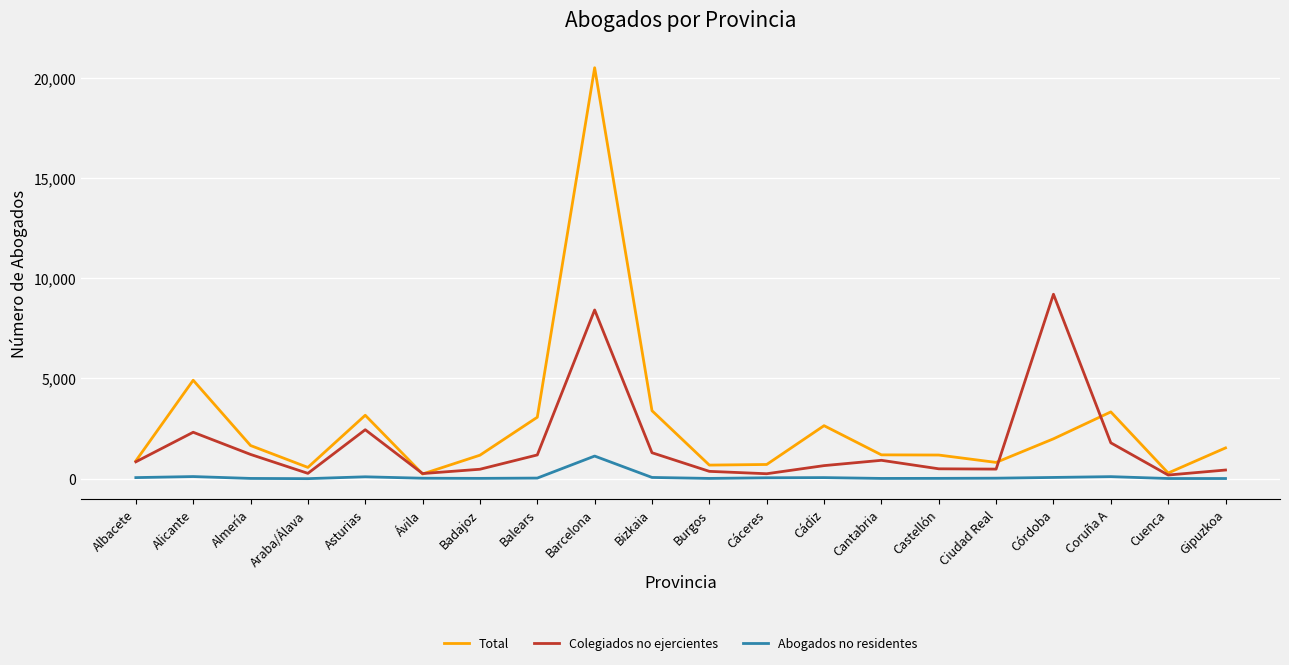

Rank the series at Cáceres from lowest to highest value.

Abogados no residentes, Colegiados no ejercientes, Total